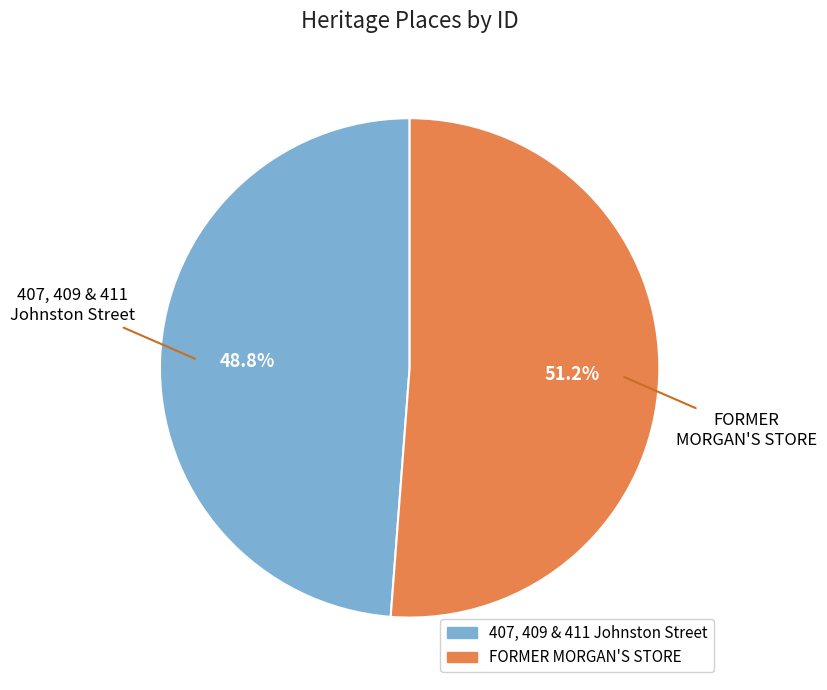

How many segments does this pie chart have?

2